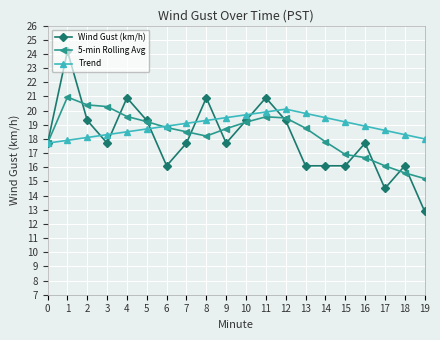

What is the minimum value shown in the chart?

12.9